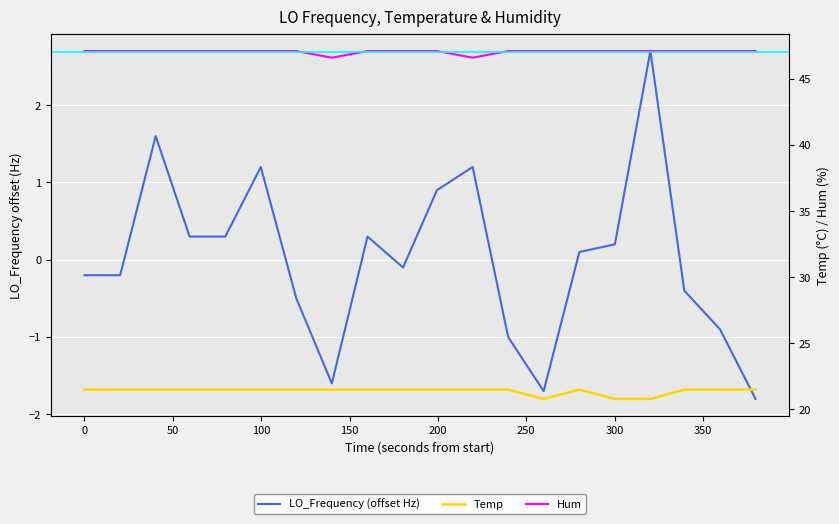

What is the value of the Hum point at the 1st from the left?

47.1